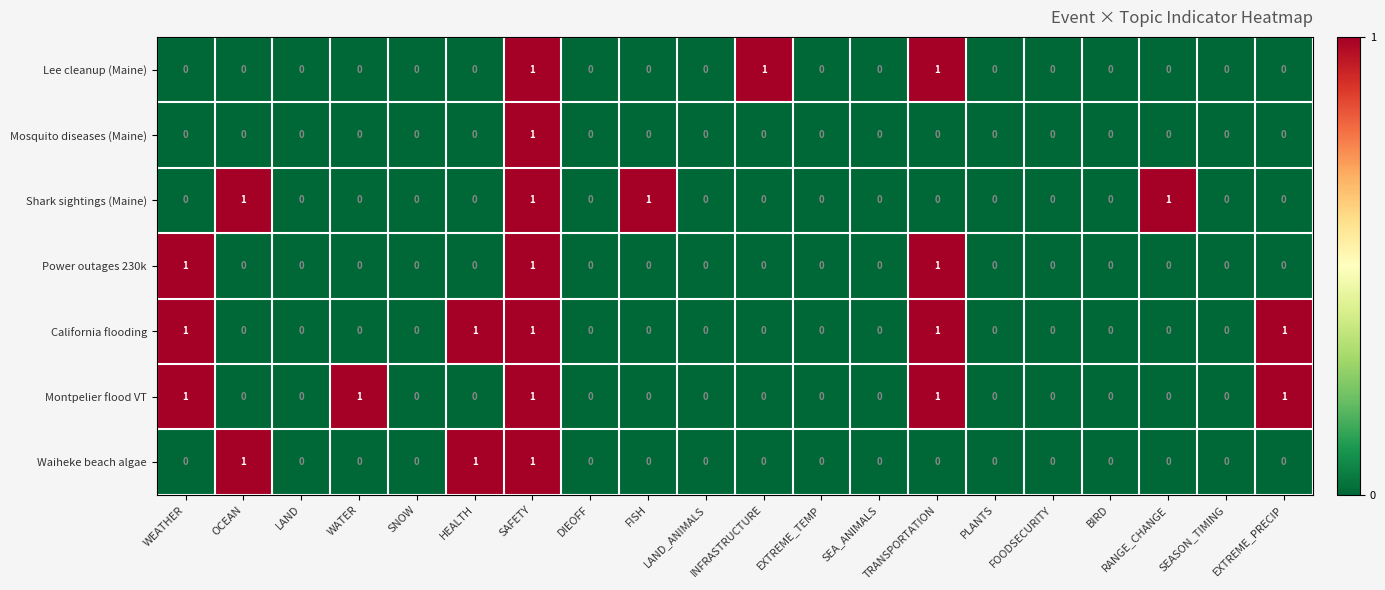

What is the sum of all Power outages 230k values?

3